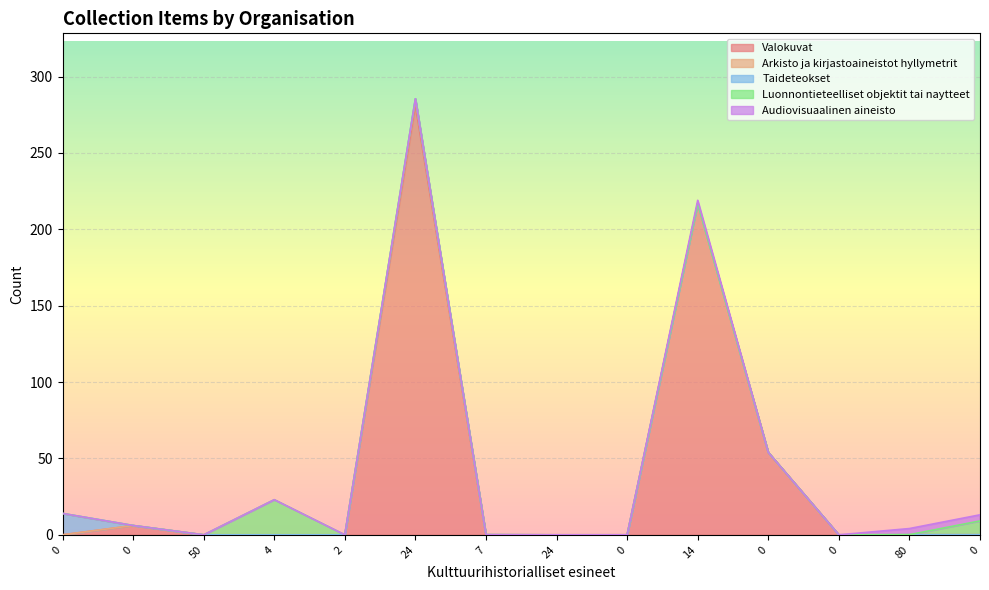

The value of Luonnontieteelliset objektit tai naytteet at 14 is -7.2. True or false?

False